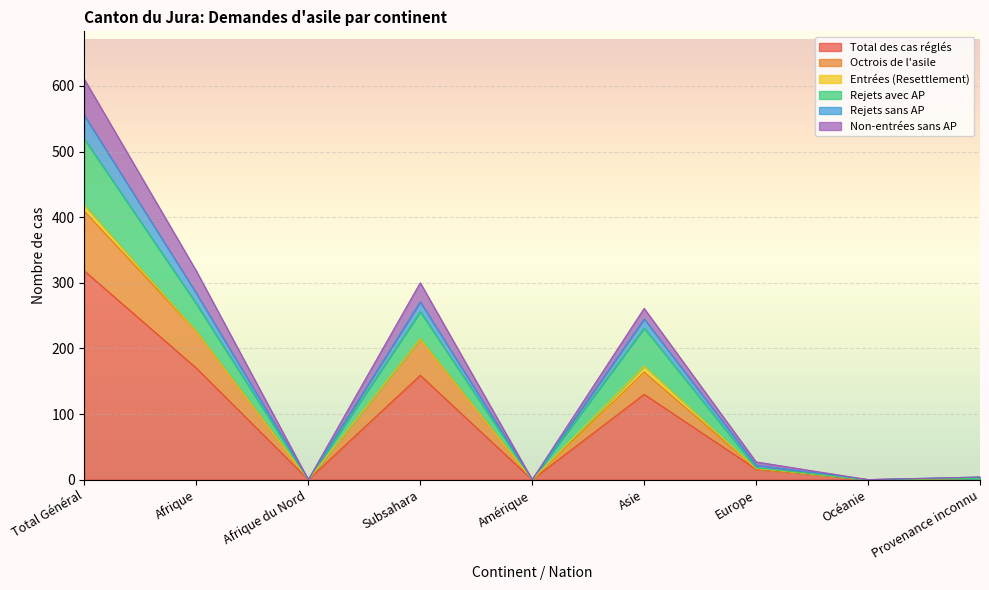

The Total des cas réglés series shows 206 at Océanie. True or false?

False